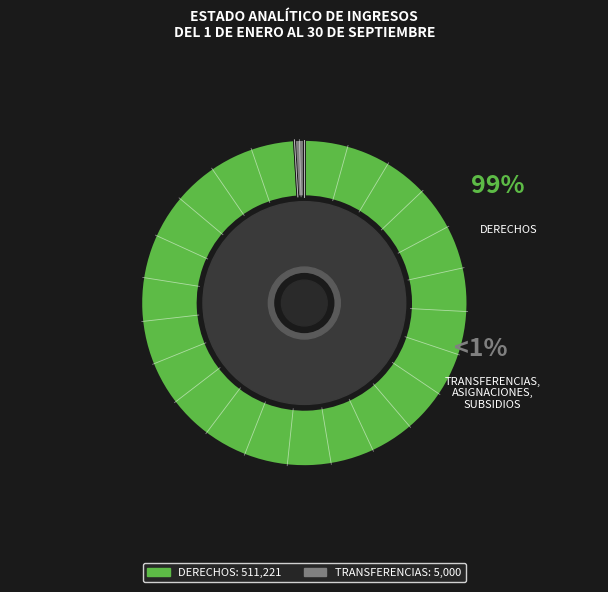

What is the change in value from DERECHOS to TRANSFERENCIAS, ASIGNACIONES, SUBSIDIOS?

-506221